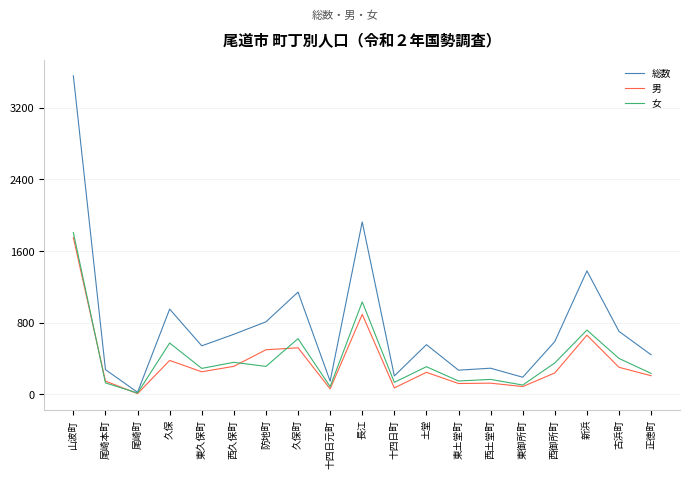

What is the difference between the highest and lowest values at 防地町?

498